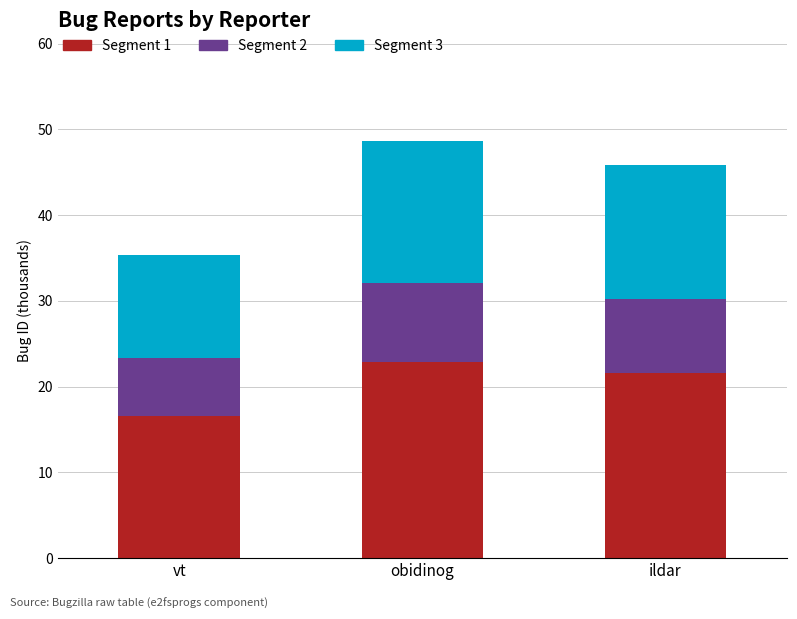

Does the chart contain any negative values?

No